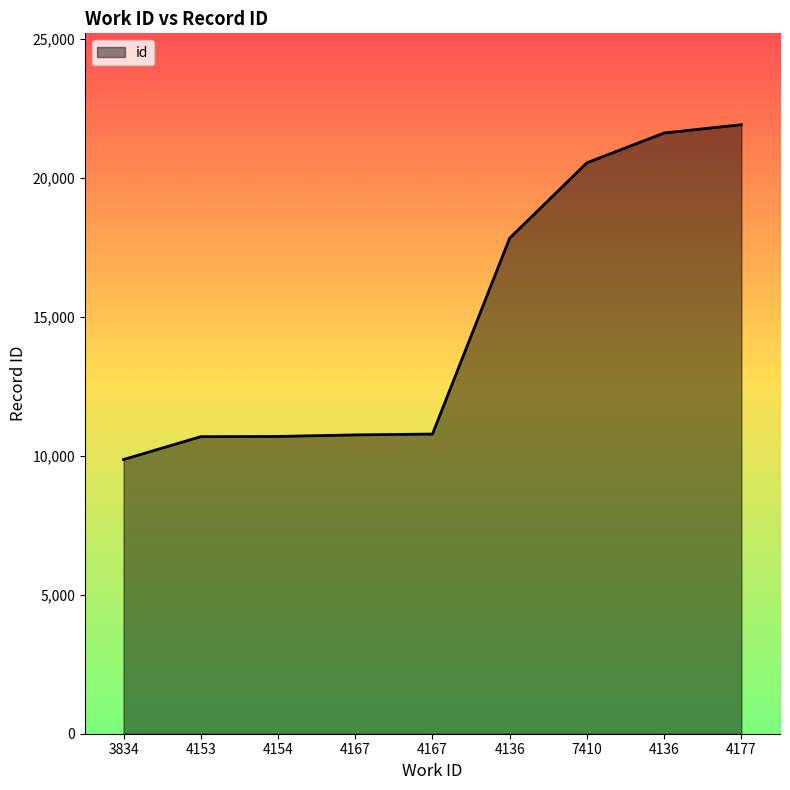

At which category does the chart reach its peak across all series?

4177